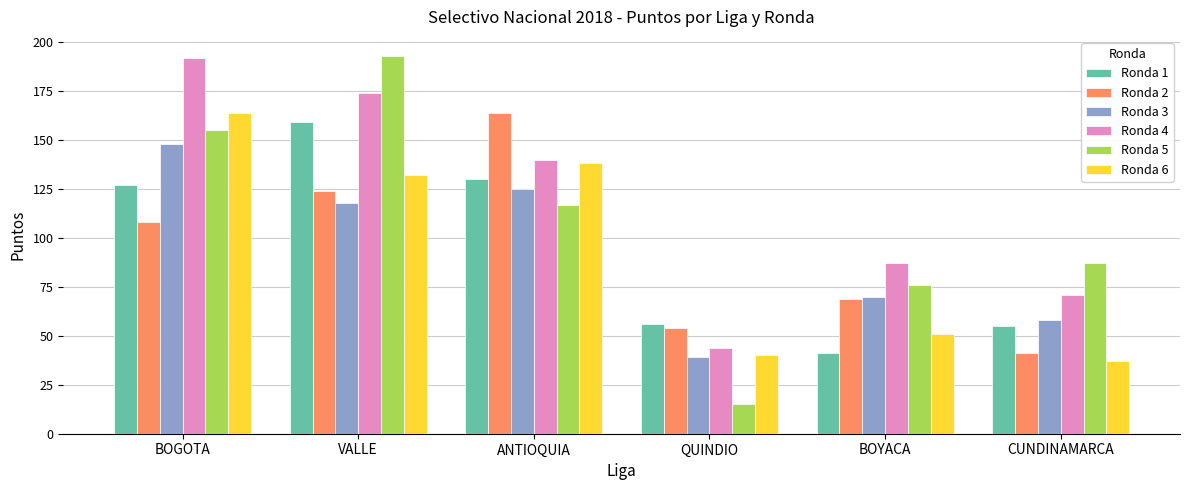

What is the value of the Ronda 5 bar at the 6th from the left?

87